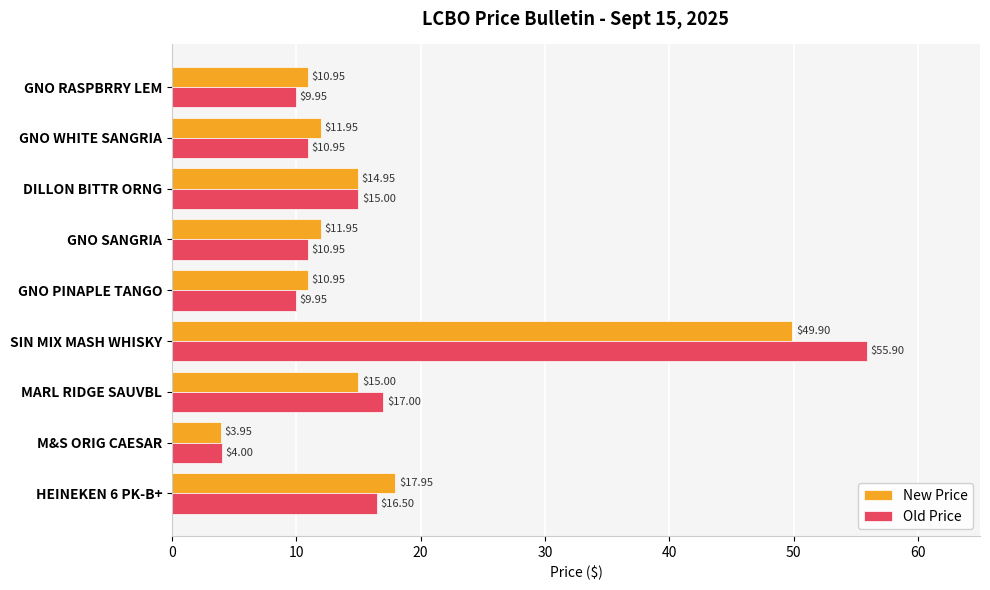

Rank the series at MARL RIDGE SAUVBL from highest to lowest value.

Old Price, New Price